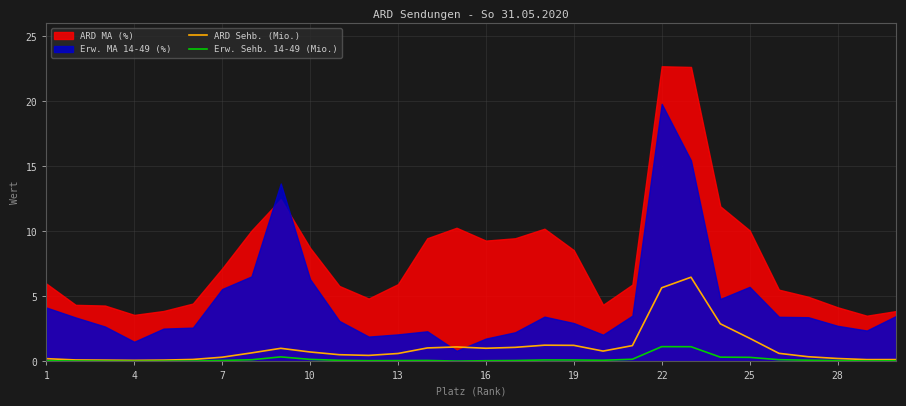

True or false: ARD Sehb. (Mio.) has a value of 0.6 at 13.

True